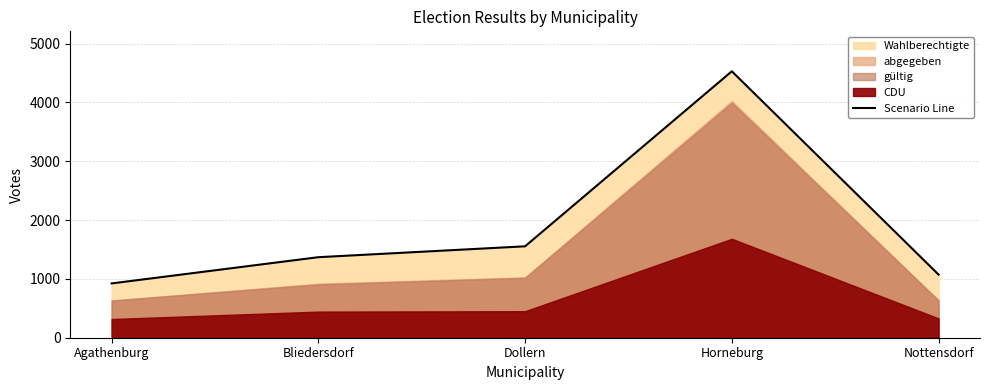

Which has a higher value, Bliedersdorf or Agathenburg?

Bliedersdorf